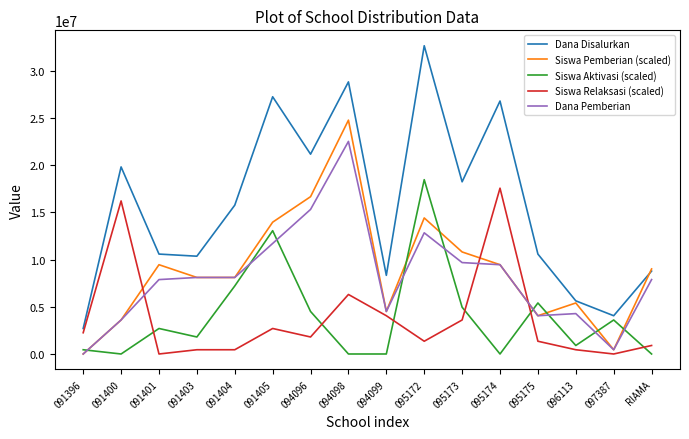

Reading left to right, transcribe all the data shown in this chart.

Dana Disalurkan: 091396=2700000	091400=19800000	091401=10575000	091403=10350000	091404=15750000	091405=27225000	094096=21150000	094098=28800000	094099=8325000	095172=32625000	095173=18225000	095174=26775000	095175=10575000	096113=5625000	097387=4050000	RIAMA=8775000
Siswa Pemberian (scaled): 091396=0	091400=3600000	091401=9450000	091403=8100000	091404=8100000	091405=13950000	094096=16650000	094098=24750000	094099=4500000	095172=14400000	095173=10800000	095174=9450000	095175=4050000	096113=5400000	097387=450000	RIAMA=9000000
Siswa Aktivasi (scaled): 091396=450000	091400=0	091401=2700000	091403=1800000	091404=7200000	091405=13050000	094096=4500000	094098=0	094099=0	095172=18450000	095173=4950000	095174=0	095175=5400000	096113=900000	097387=3600000	RIAMA=0
Siswa Relaksasi (scaled): 091396=2250000	091400=16200000	091401=0	091403=450000	091404=450000	091405=2700000	094096=1800000	094098=6300000	094099=4050000	095172=1350000	095173=3600000	095174=17550000	095175=1350000	096113=450000	097387=0	RIAMA=900000
Dana Pemberian: 091396=0	091400=3600000	091401=7875000	091403=8100000	091404=8100000	091405=11700000	094096=15300000	094098=22500000	094099=4500000	095172=12825000	095173=9675000	095174=9450000	095175=4050000	096113=4275000	097387=450000	RIAMA=7875000